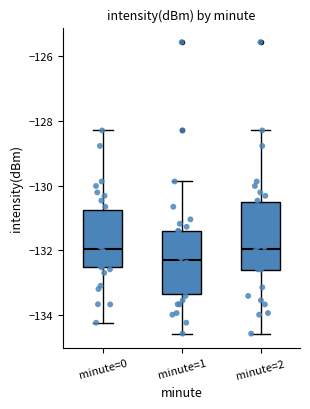

Reading left to right, transcribe this box plot: for each box, give where its median line is, the range the box spans, and where its two whiskers end, as read against the y-axis. The values are not printed on the chart, so give them approximately, as read against the axis.

minute=0: median -132.0, box -132.6 to -130.8, whiskers -134.2 to -128.2
minute=1: median -132.4, box -133.4 to -131.4, whiskers -134.6 to -129.8
minute=2: median -132.0, box -132.6 to -130.6, whiskers -134.6 to -128.2